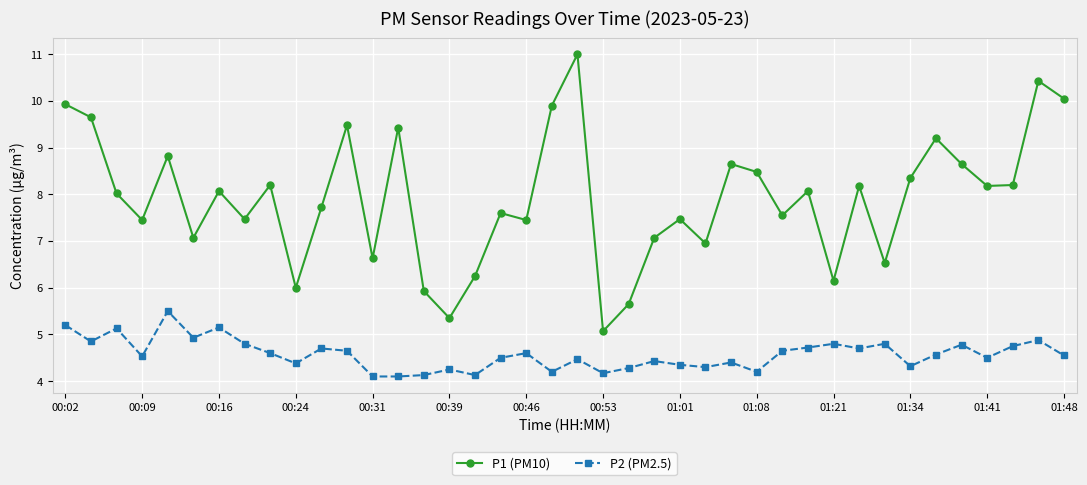

What is the highest value of the P2 (PM2.5) series?

5.5